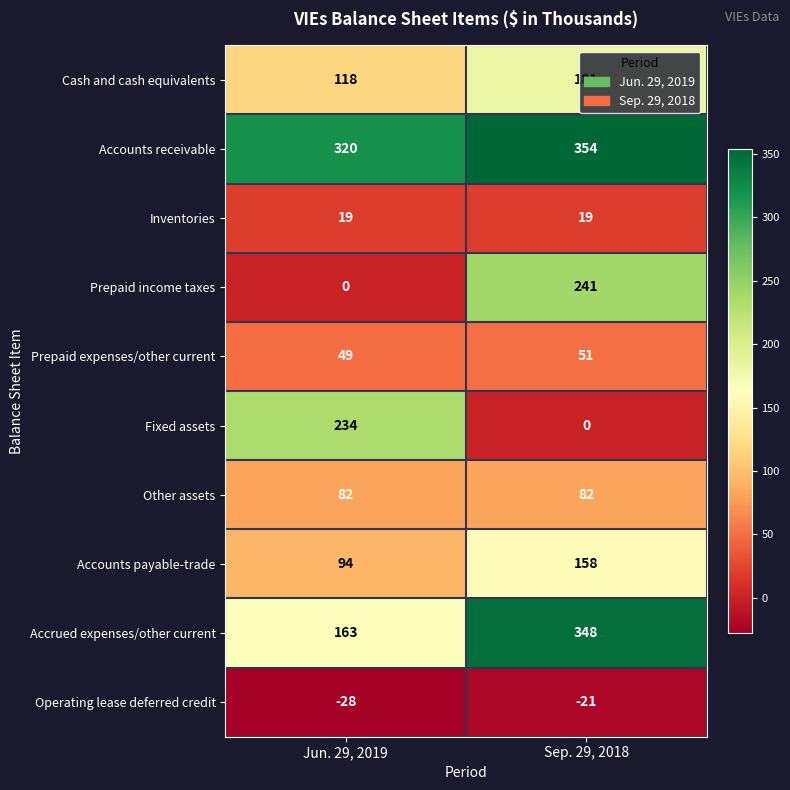

What is the difference between the maximum and minimum values in the Operating lease deferred credit series?

7